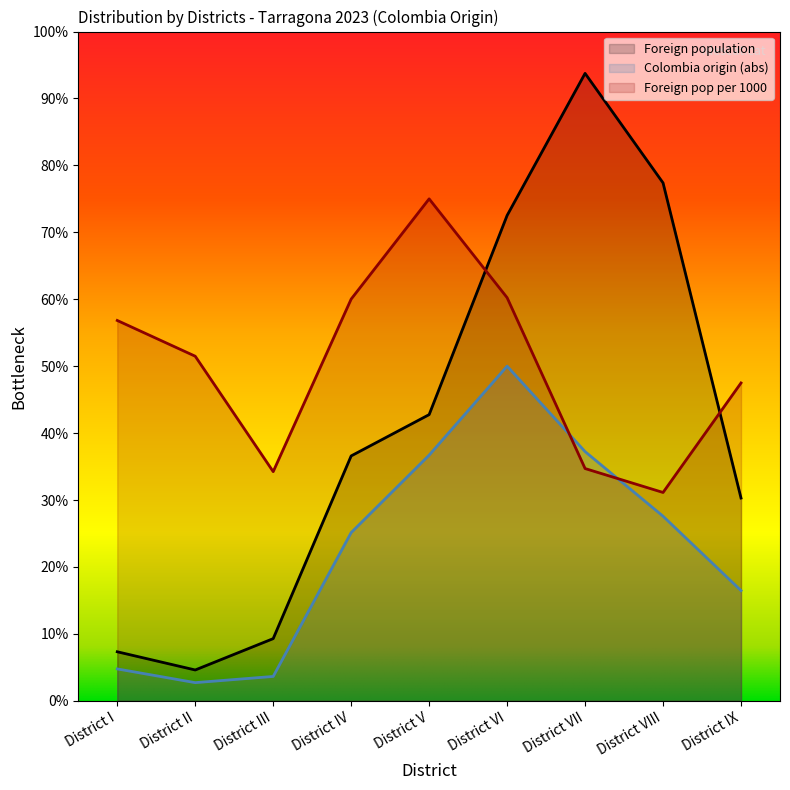

List the labels in order of Foreign pop per 1000 value, smallest first.

District VIII, District III, District VII, District IX, District II, District I, District IV, District VI, District V